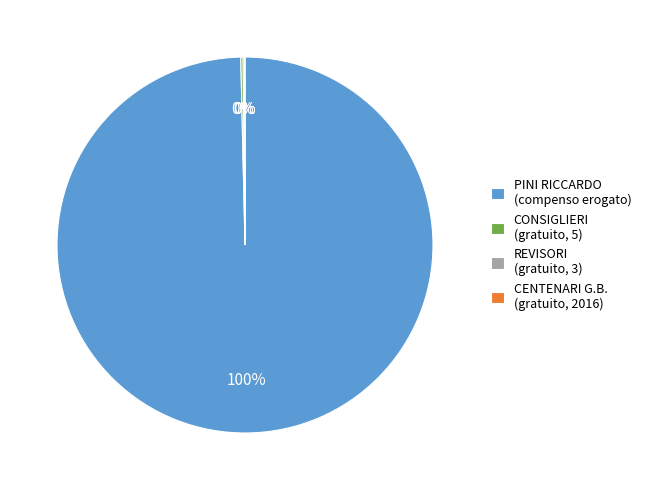

The PINI RICCARDO (compenso erogato) slice represents 100% of the pie. True or false?

True